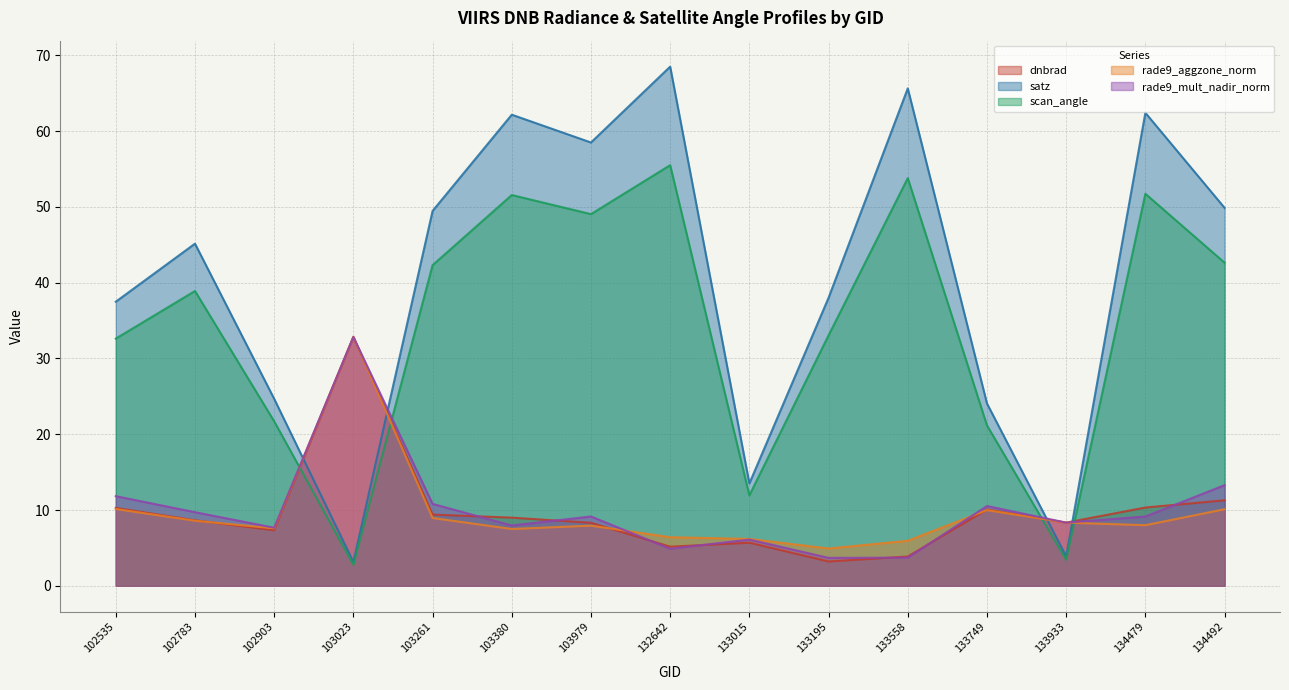

At how many categories does at least one series exceed 55?

5